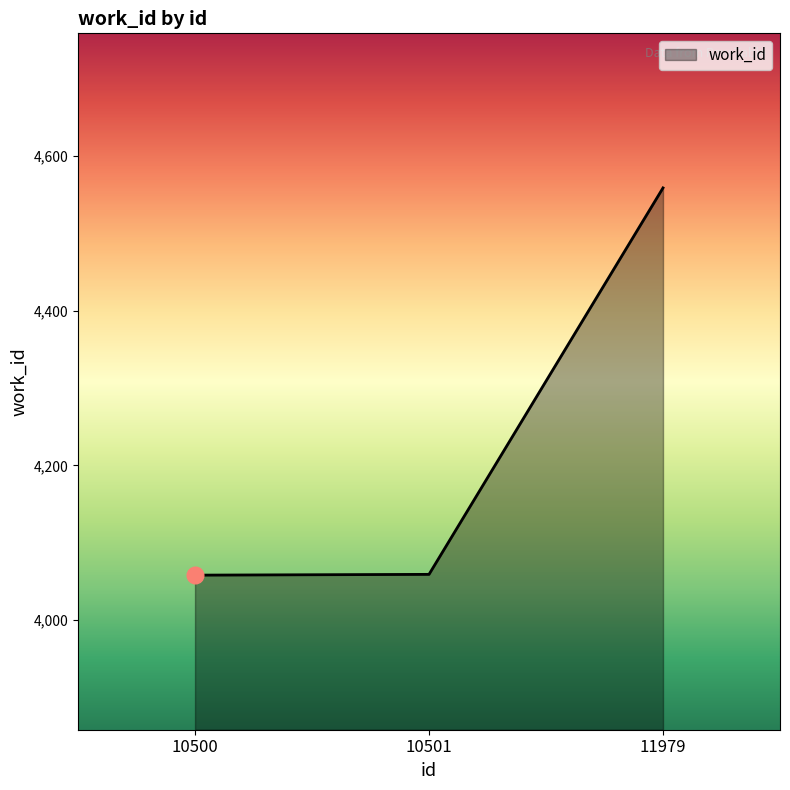

What is the change in value from 10500 to 10501?

+1